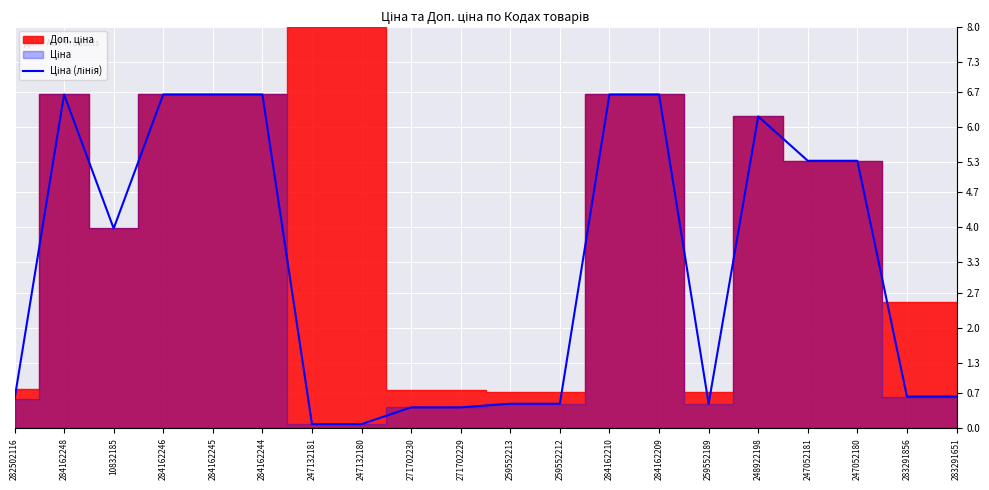

List the labels in order of value, largest first.

284162248, 284162246, 284162245, 284162244, 284162210, 284162209, 248922198, 247052181, 247052180, 10832185, 283291856, 283291651, 282502116, 259552213, 259552212, 259552189, 271702230, 271702229, 247132181, 247132180